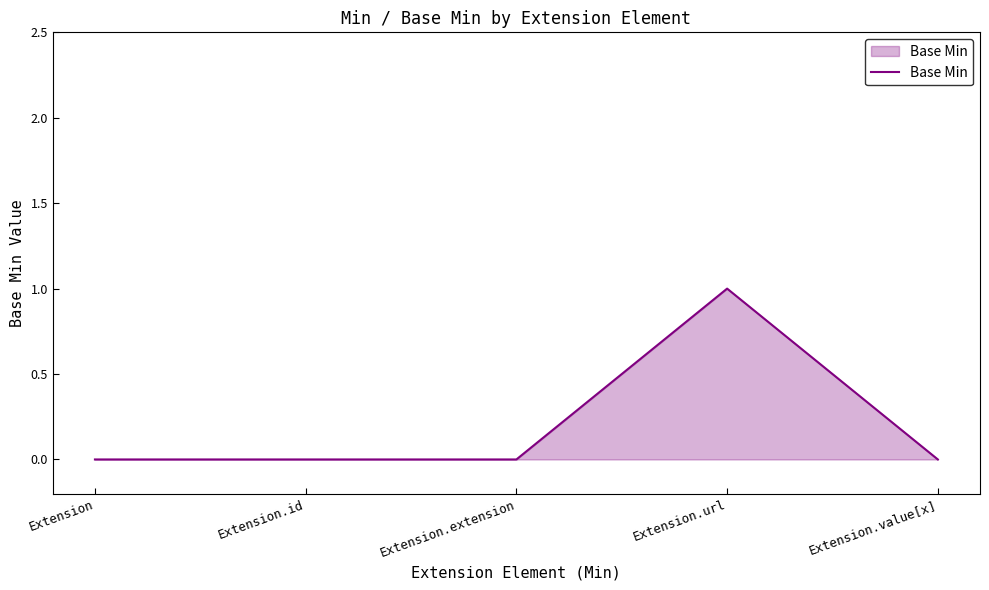

How many values are between 0 and 1?

5